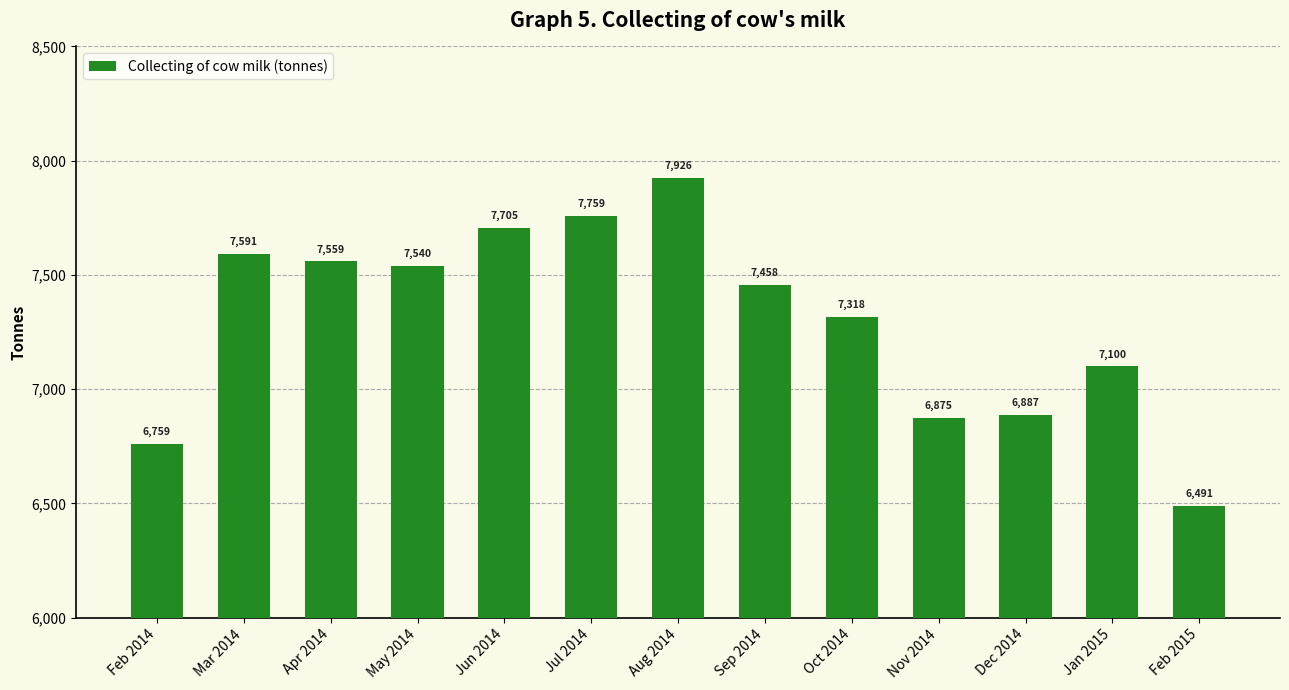

What is the label of the 1st bar from the right?

Feb 2015